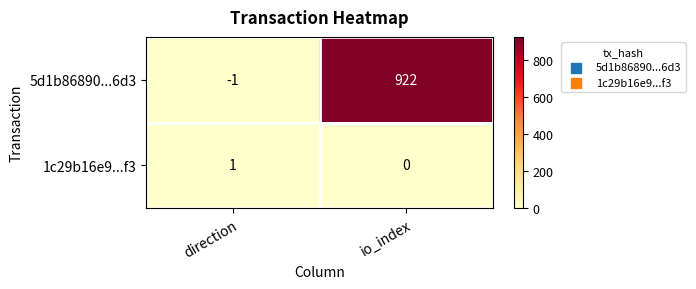

True or false: 1c29b16e9...f3 has a value of 1 at direction.

True